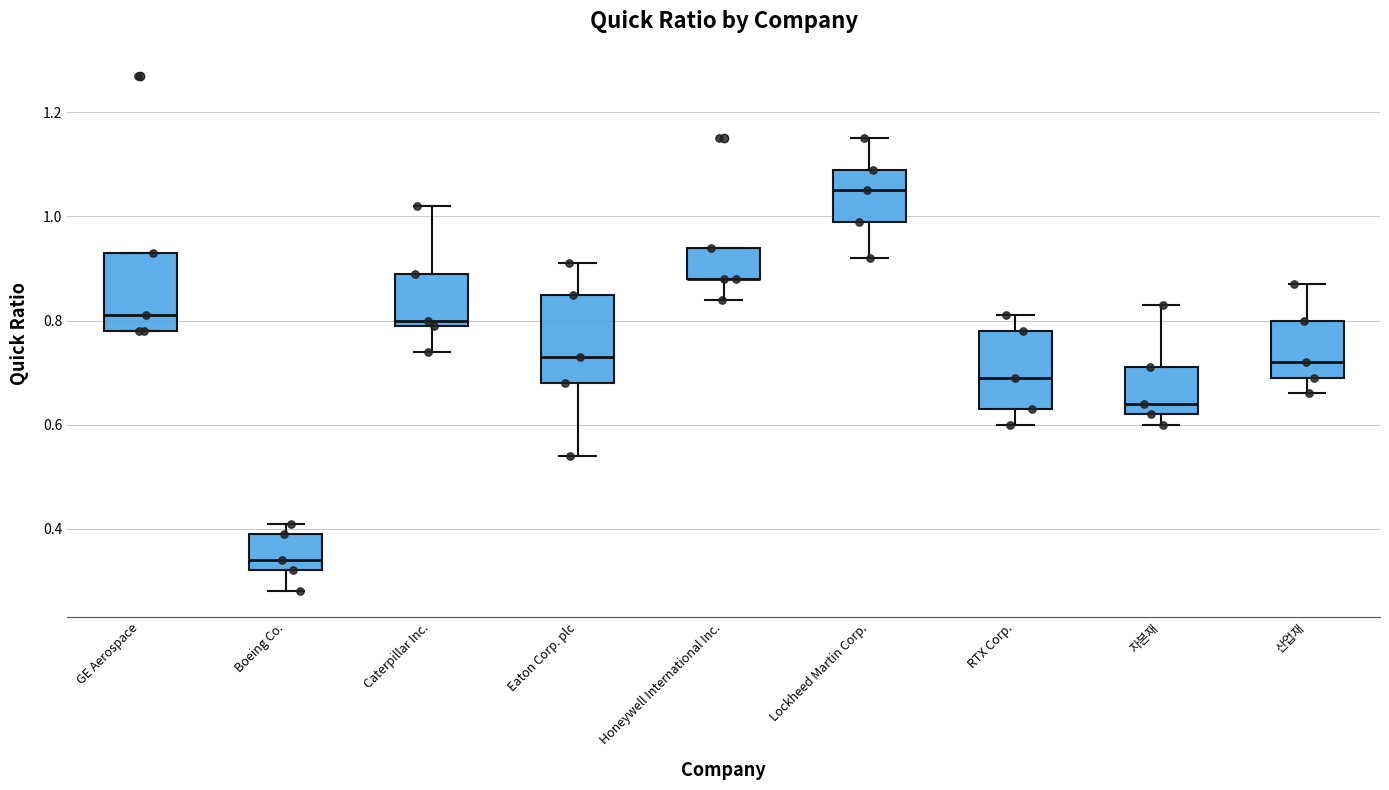

Where does the lower whisker of the box for Lockheed Martin Corp. end on the y-axis? The values are not printed on the chart, so give them approximately, as read against the axis.

0.92